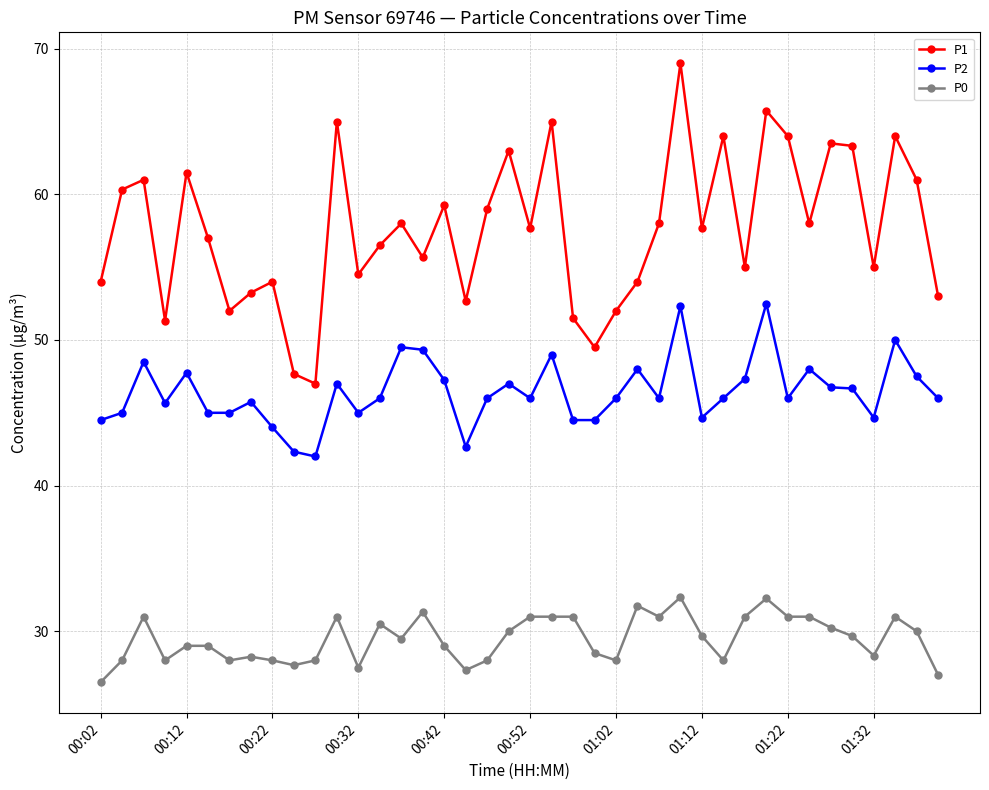

List the series in order of their overall mean, highest first.

P1, P2, P0